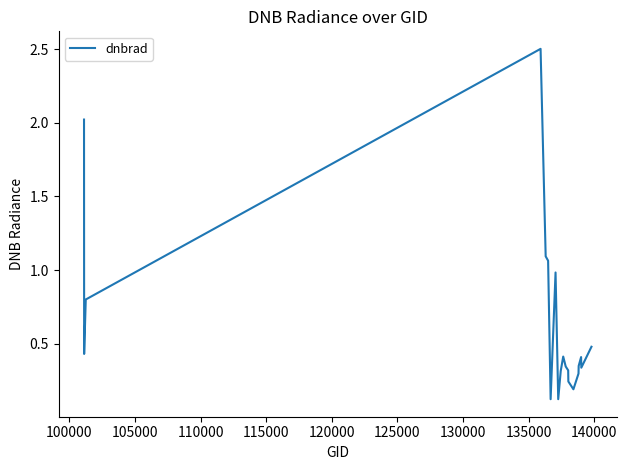

What is the maximum value shown in the chart?

2.5